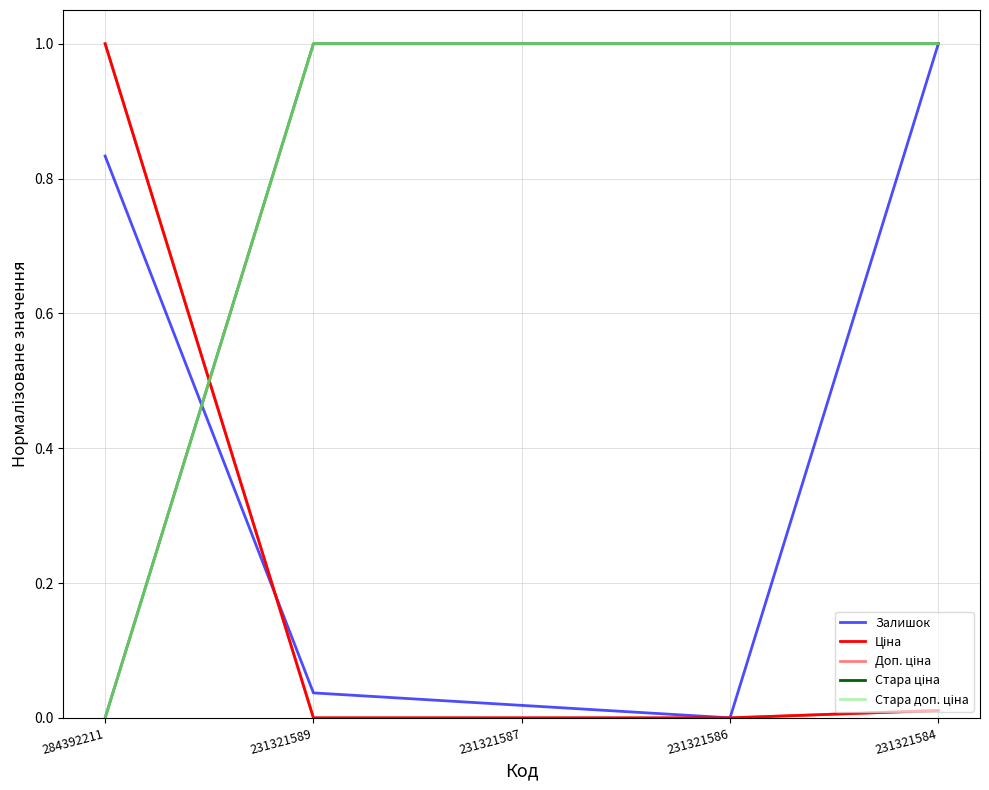

Reading right to left, list all the values displayed in this chart.

Залишок: 231321584=1.0	231321586=0.0	231321587=0.0	231321589=0.0	284392211=0.8
Ціна: 231321584=0.0	231321586=0.0	231321587=0.0	231321589=0.0	284392211=1.0
Доп. ціна: 231321584=0.0	231321586=0.0	231321587=0.0	231321589=0.0	284392211=1.0
Стара ціна: 231321584=1.0	231321586=1.0	231321587=1.0	231321589=1.0	284392211=0.0
Стара доп. ціна: 231321584=1.0	231321586=1.0	231321587=1.0	231321589=1.0	284392211=0.0